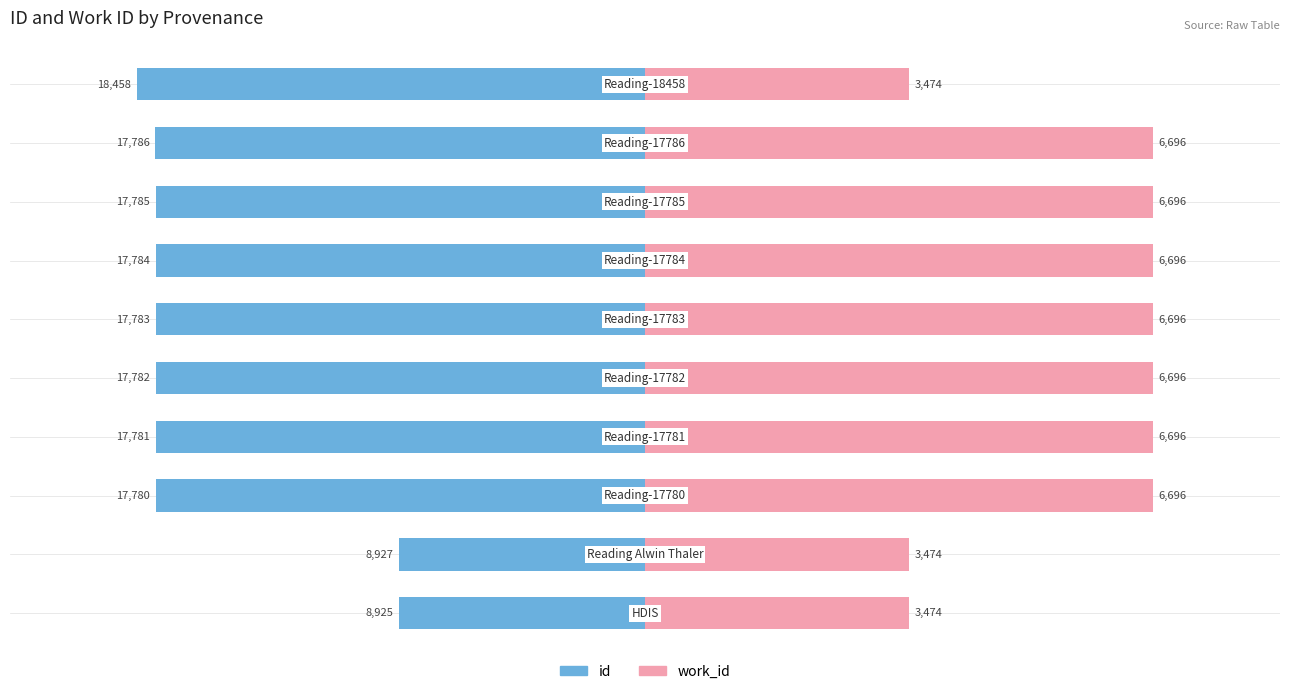

How many data points in id are above -17340?

4